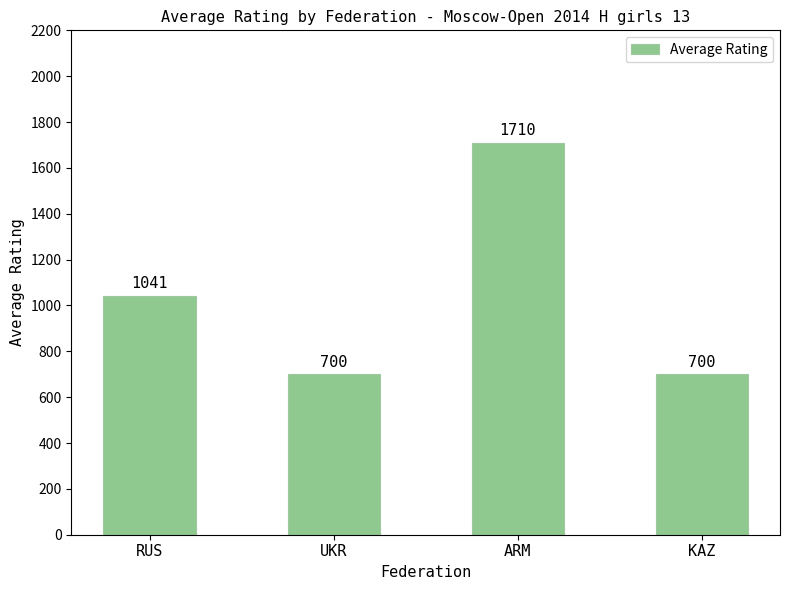

What position from the right is RUS?

4